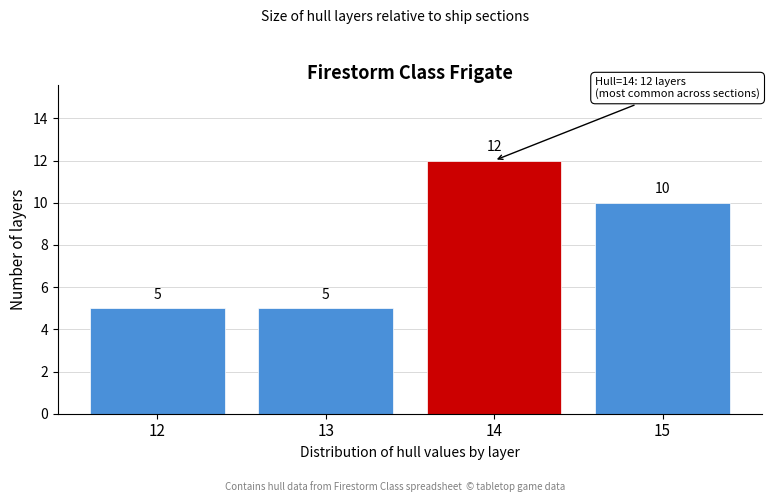

Reading left to right, what are all the values shown in this chart?

5	5	12	10